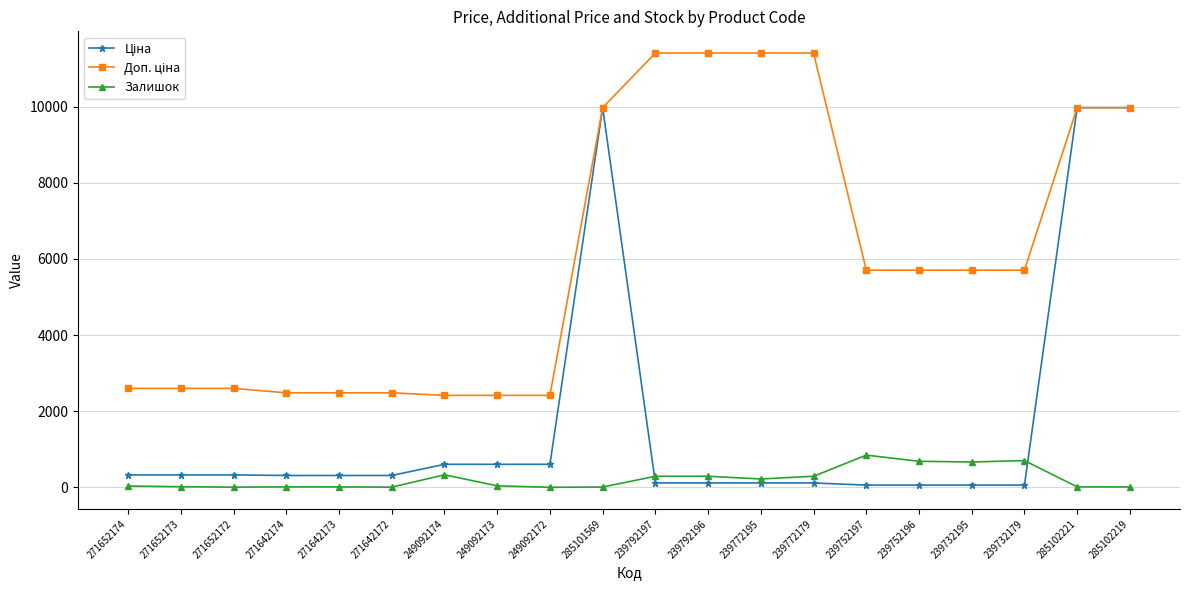

The value of Залишок at 239792197 is 289.0. True or false?

True